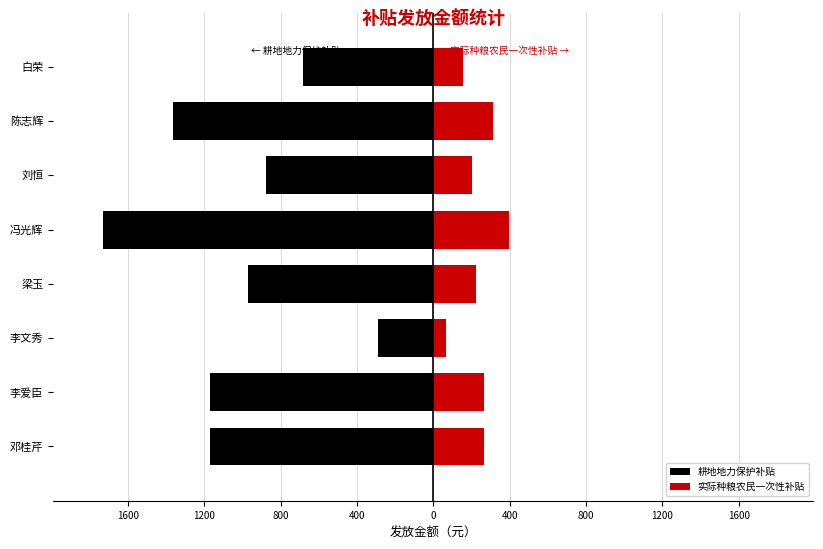

What are all the series names shown in the legend?

耕地地力保护补贴, 实际种粮农民一次性补贴